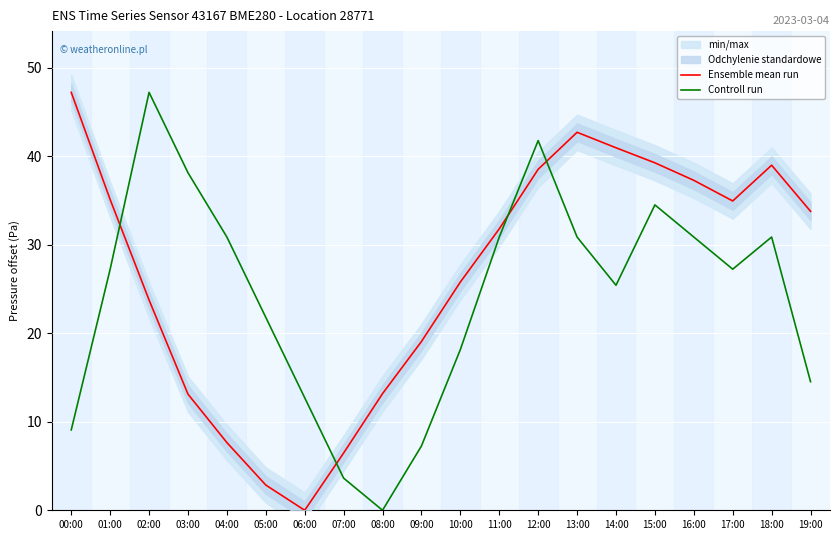

What position from the right is 07:00?

13